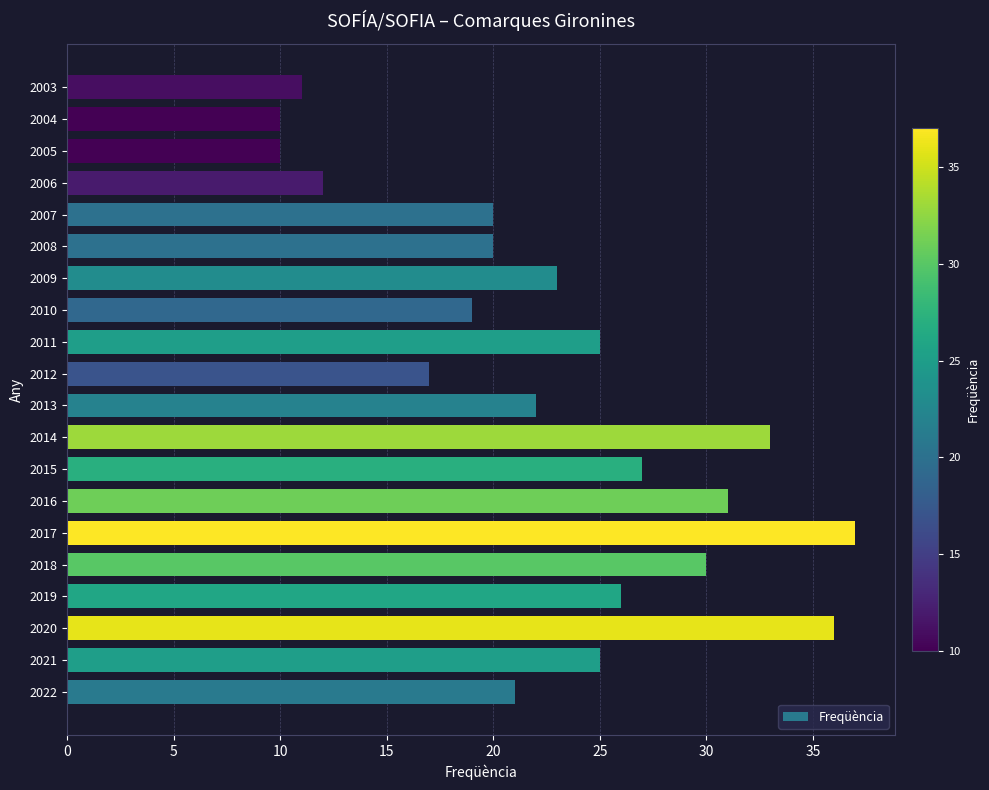

Which category has the highest value across all series?

2017